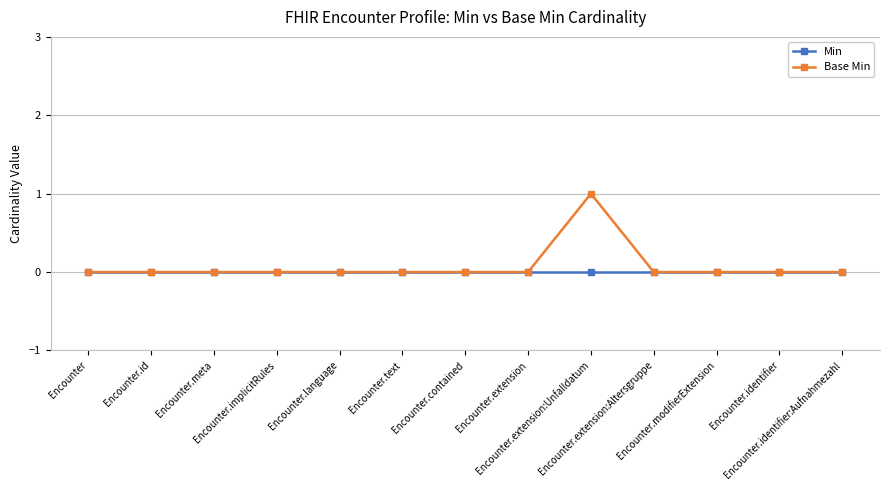

Rank the series by their maximum value, from lowest to highest.

Min, Base Min